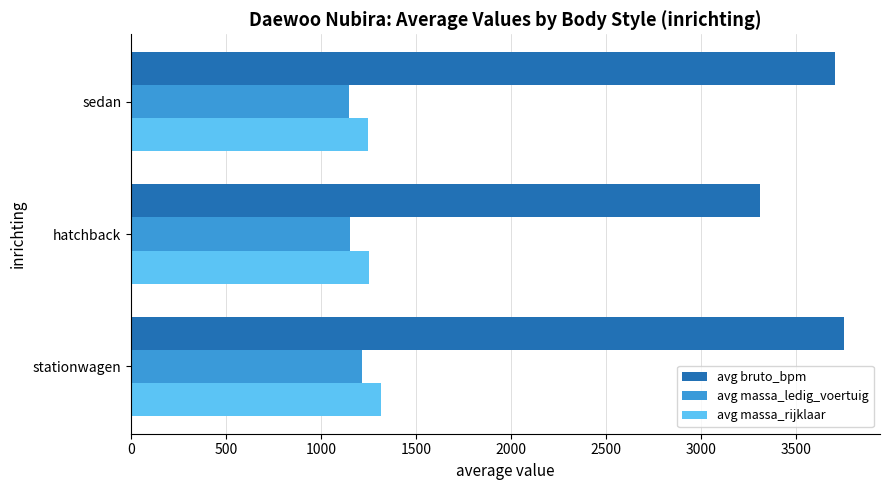

Which series has the widest spread of values?

avg bruto_bpm